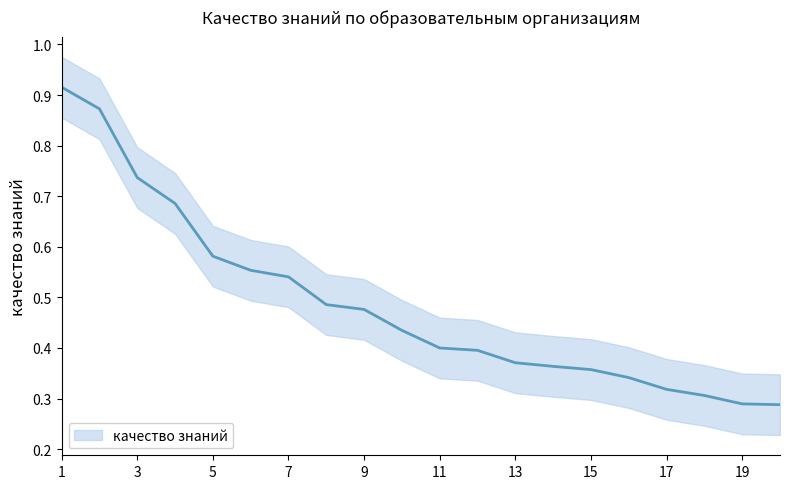

Is this an area chart (filled region under the line)?

No